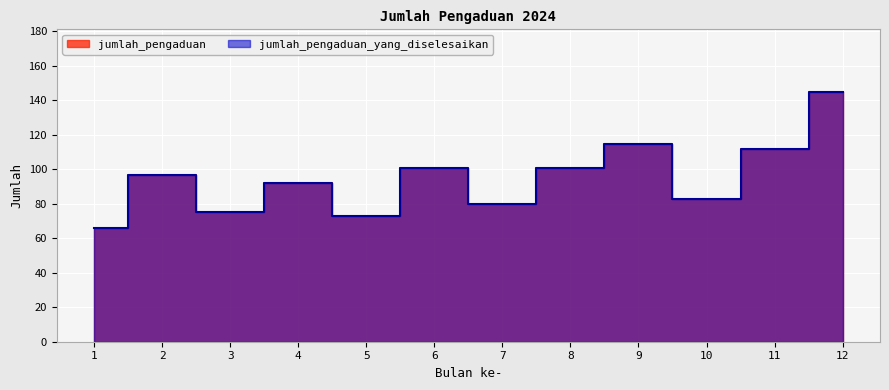

True or false: jumlah_pengaduan_yang_diselesaikan and jumlah_pengaduan cross at least once.

False